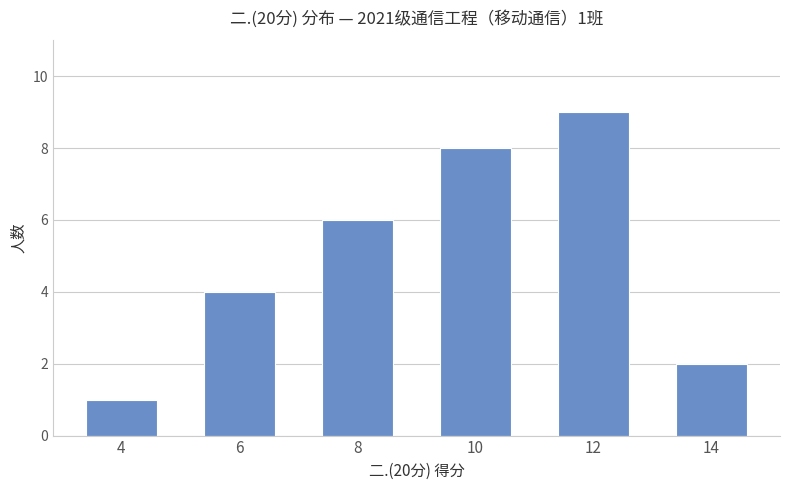

Rank the categories by value from highest to lowest.

12, 10, 8, 6, 14, 4